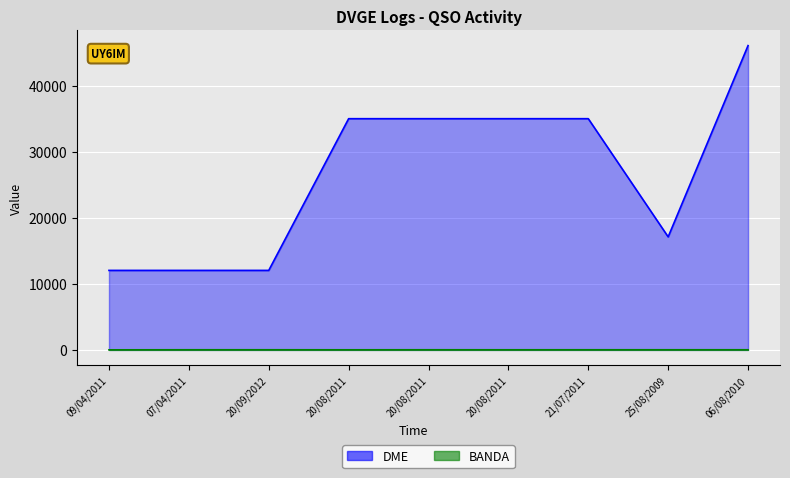

What is the difference between the DME values at 20/09/2012 and 25/08/2009?

5077